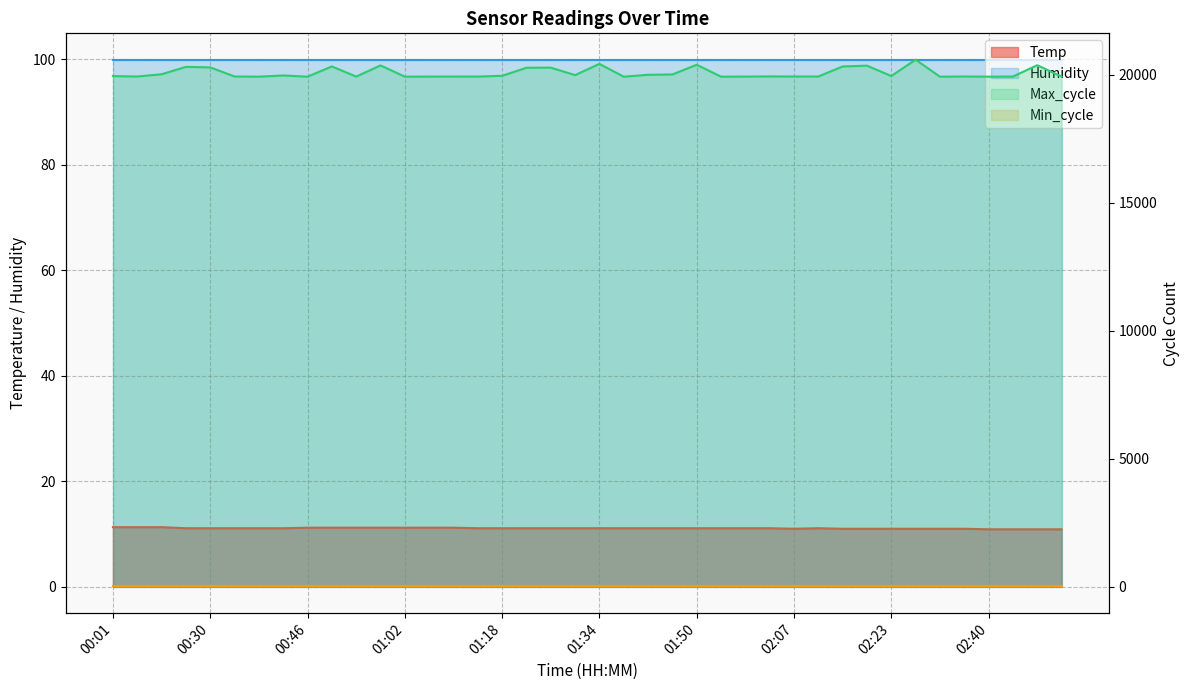

Which series has the widest spread of values?

Max_cycle